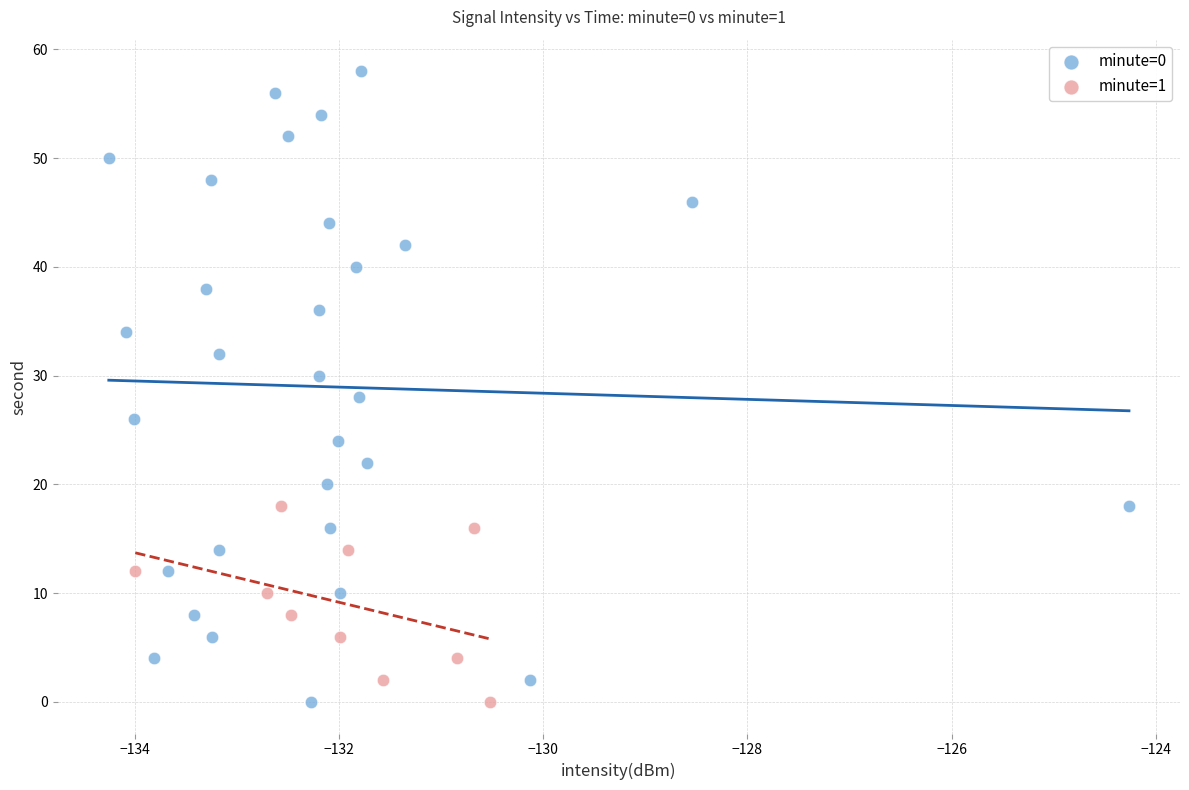

Which series has the widest spread of Y values?

minute=0